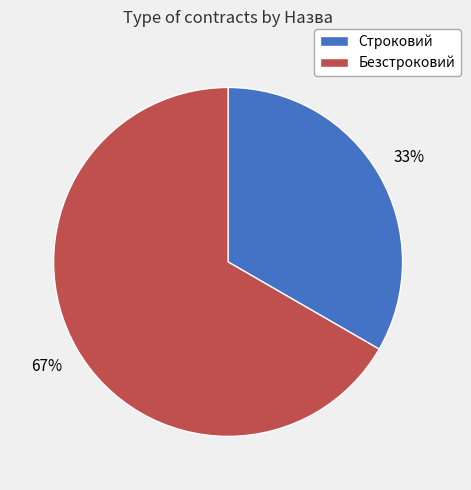

To the nearest percent, what is the average slice percentage?

50%